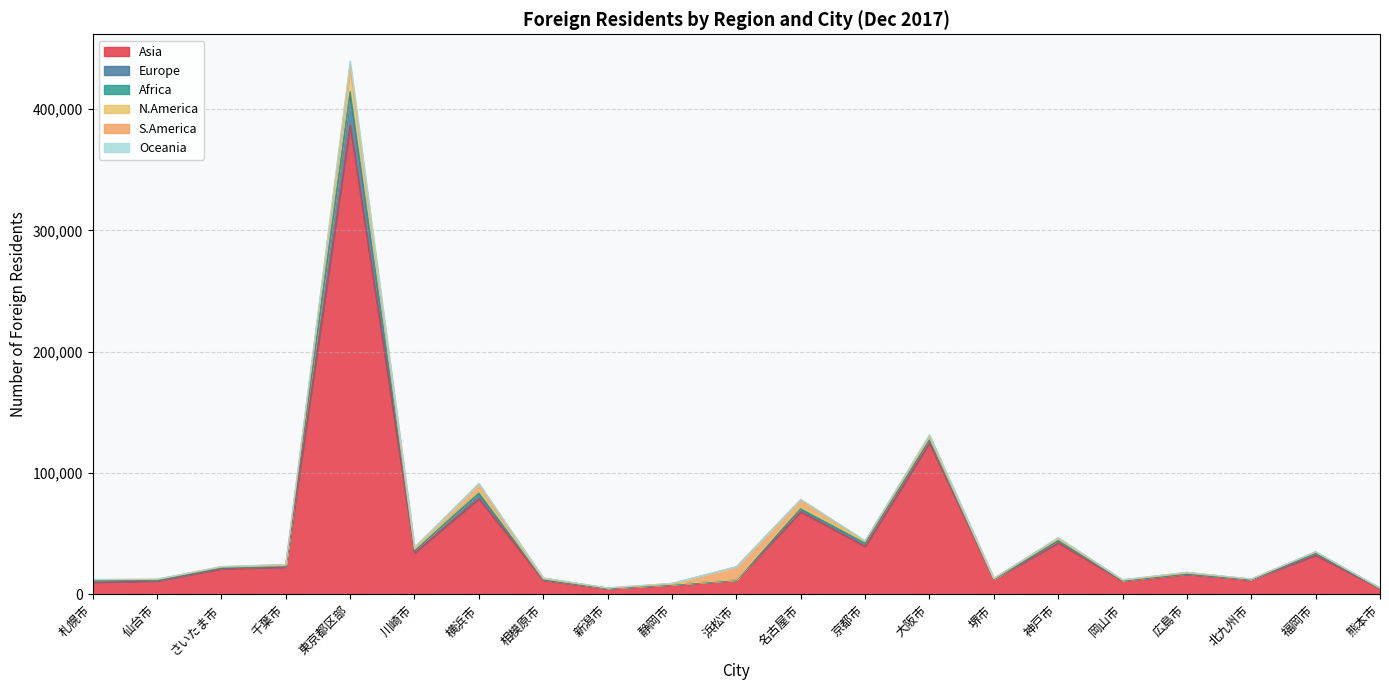

Read the Oceania value at 大阪市, to the nearest 10.

131480